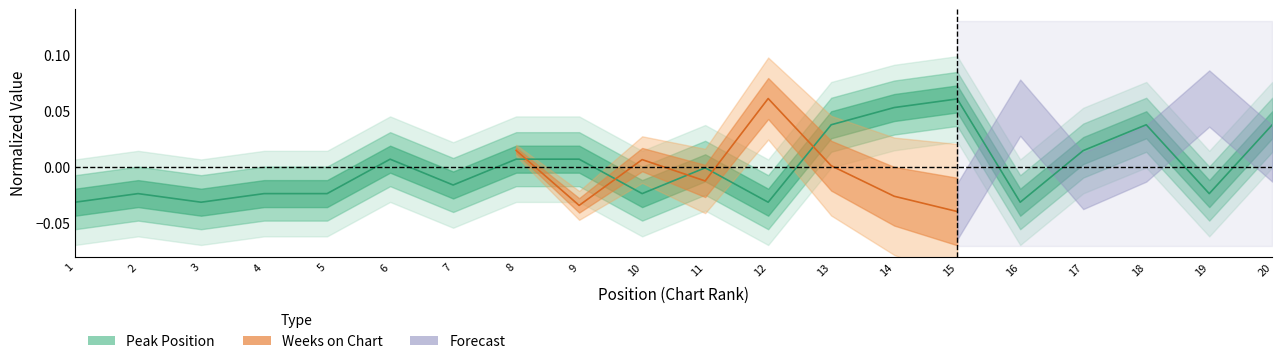

Which label corresponds to the smallest value in the chart?

1